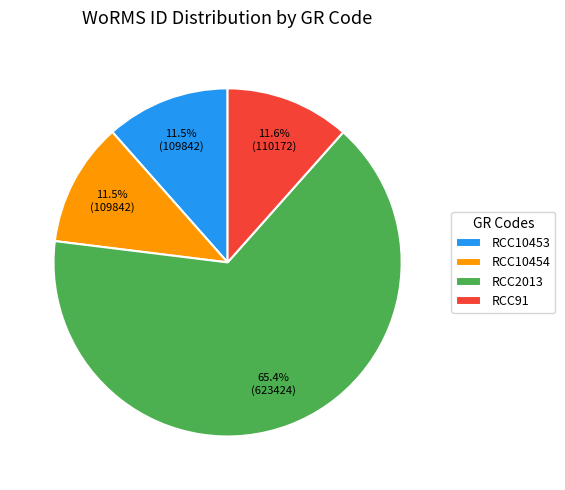

Which slice is the largest?

RCC2013